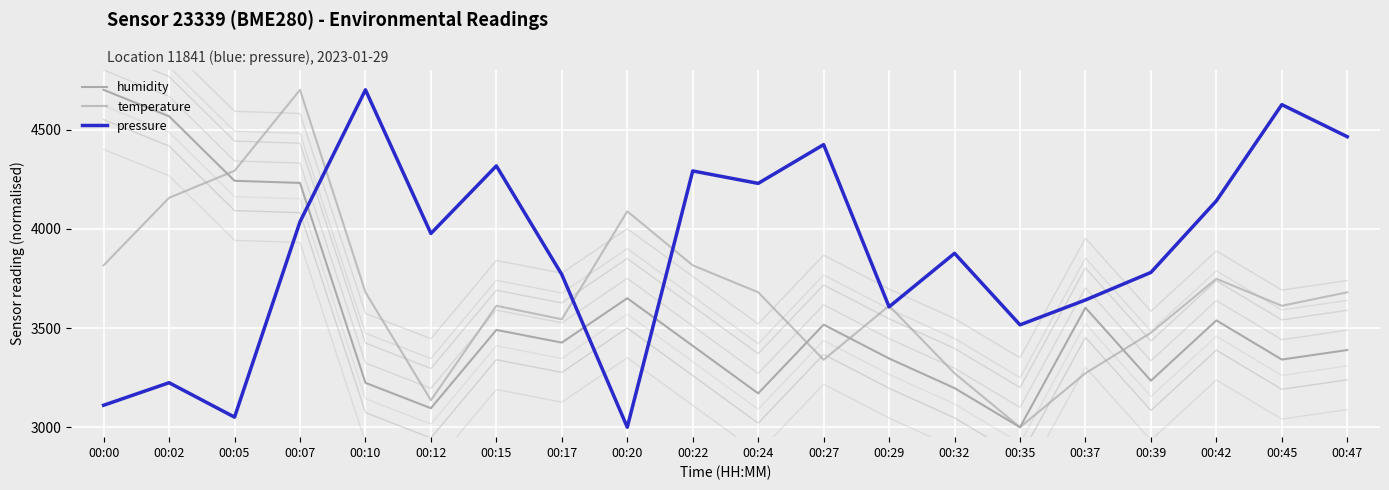

At which label does humidity first exceed 3426?

00:00